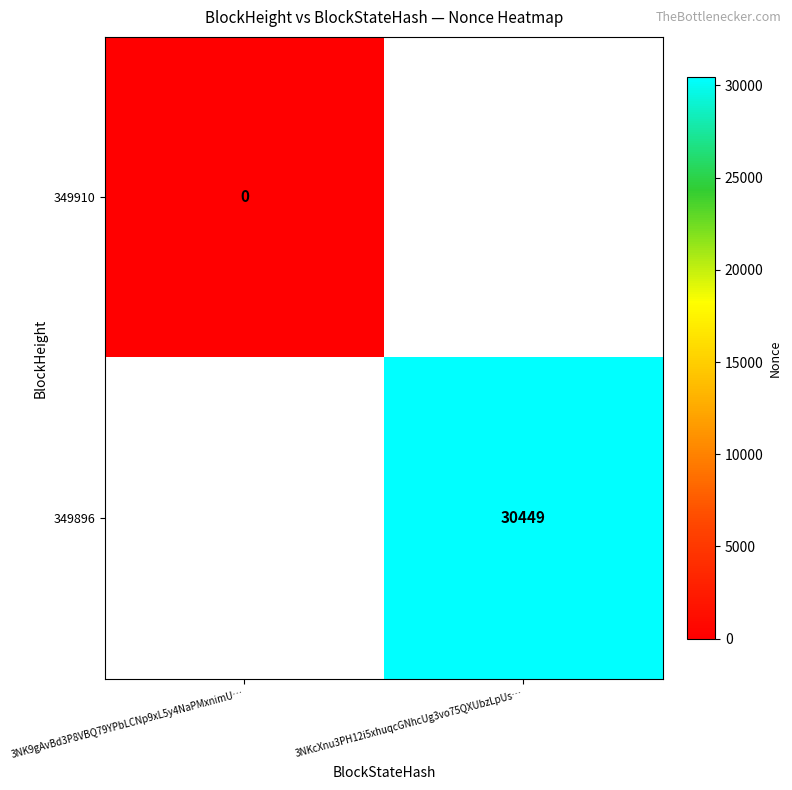

At which label does 349896 reach its minimum?

3NK9gAvBd3P8VBQ79YPbLCNp9xL5y4NaPMxnimU…